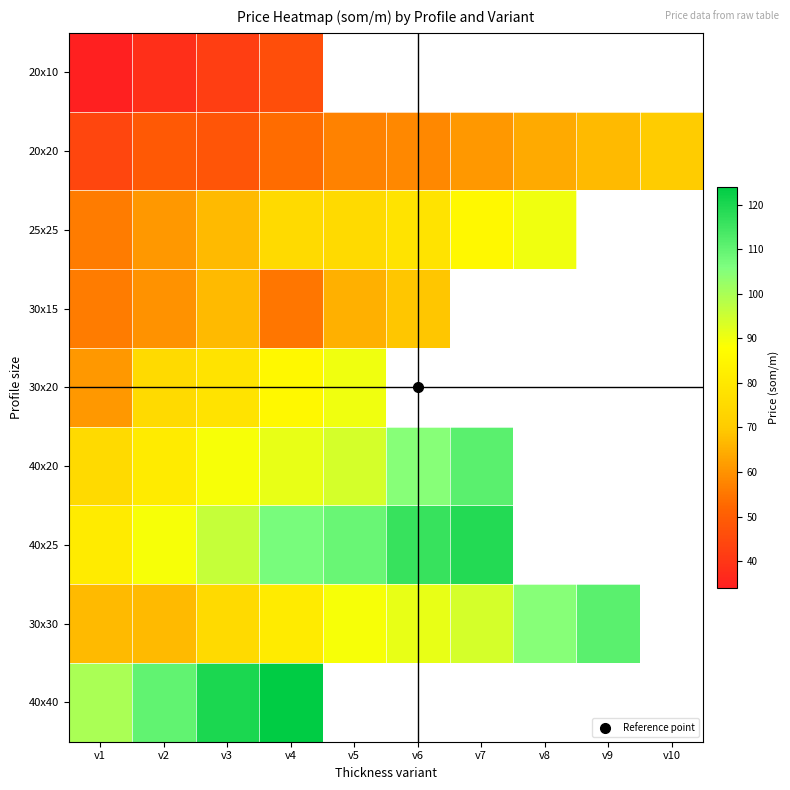

Which category has the lowest value across all series?

v1